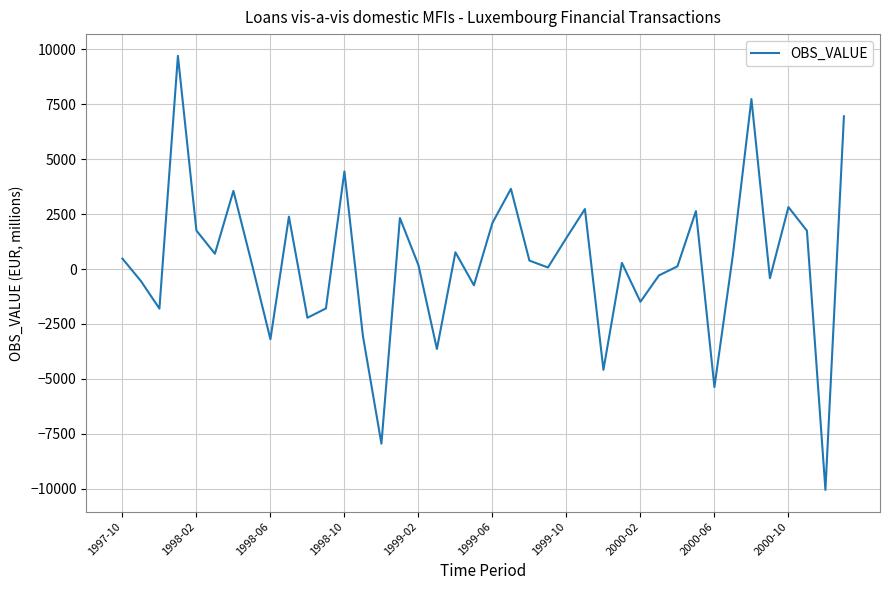

What is the maximum value shown in the chart?

9703.3